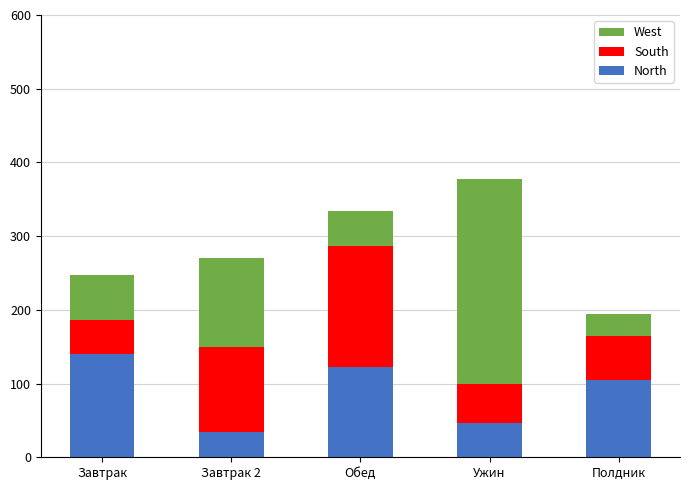

At which label does North reach its minimum?

Завтрак 2